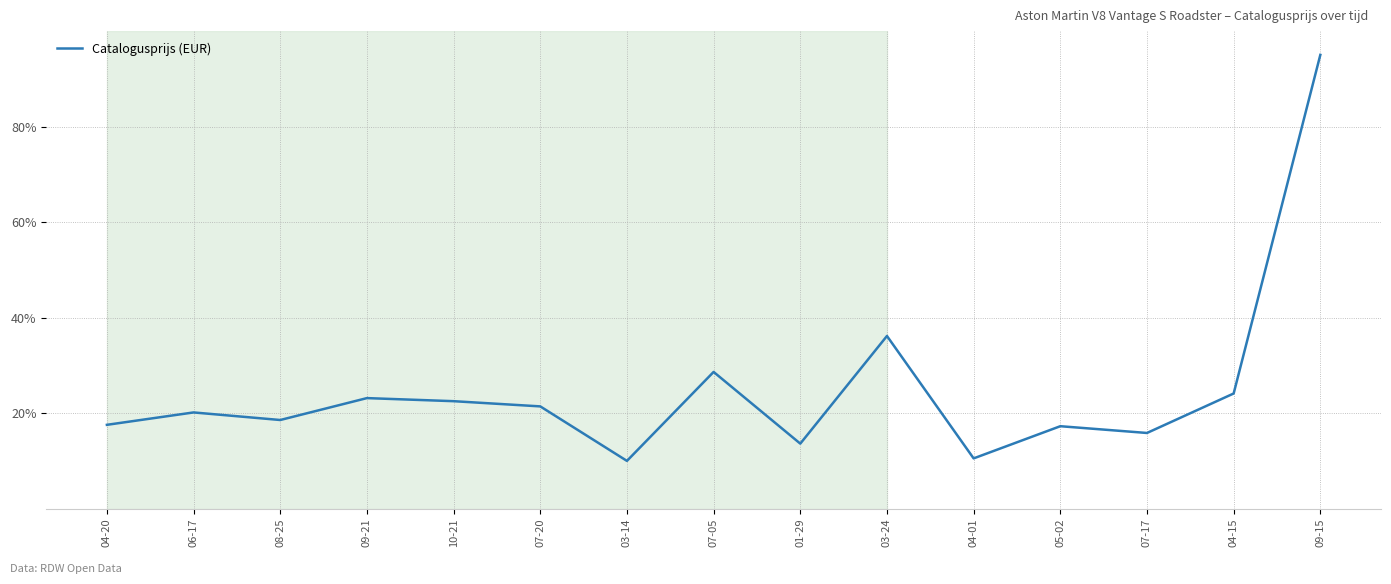

Is it true that the value at 07-17 is 15.8?

True